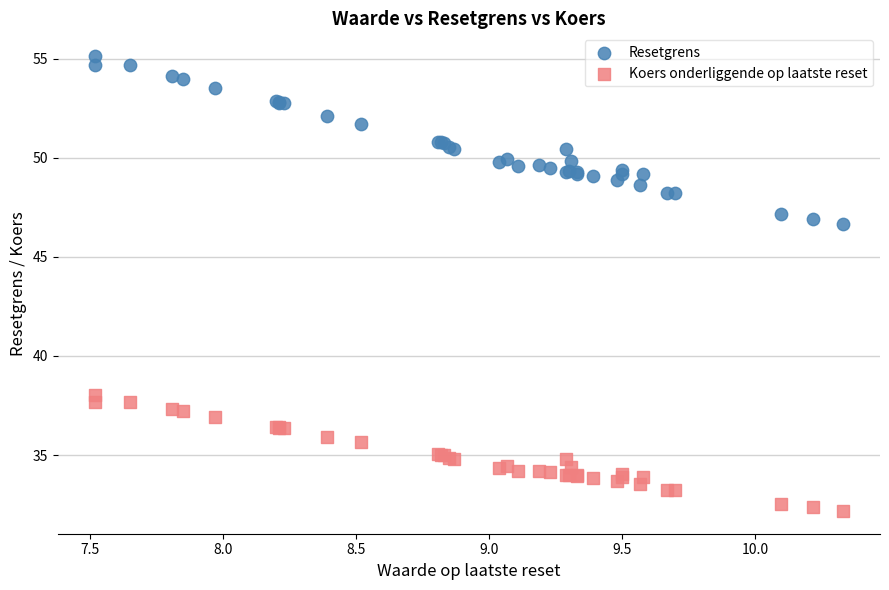

Which series has the widest spread of Y values?

Resetgrens